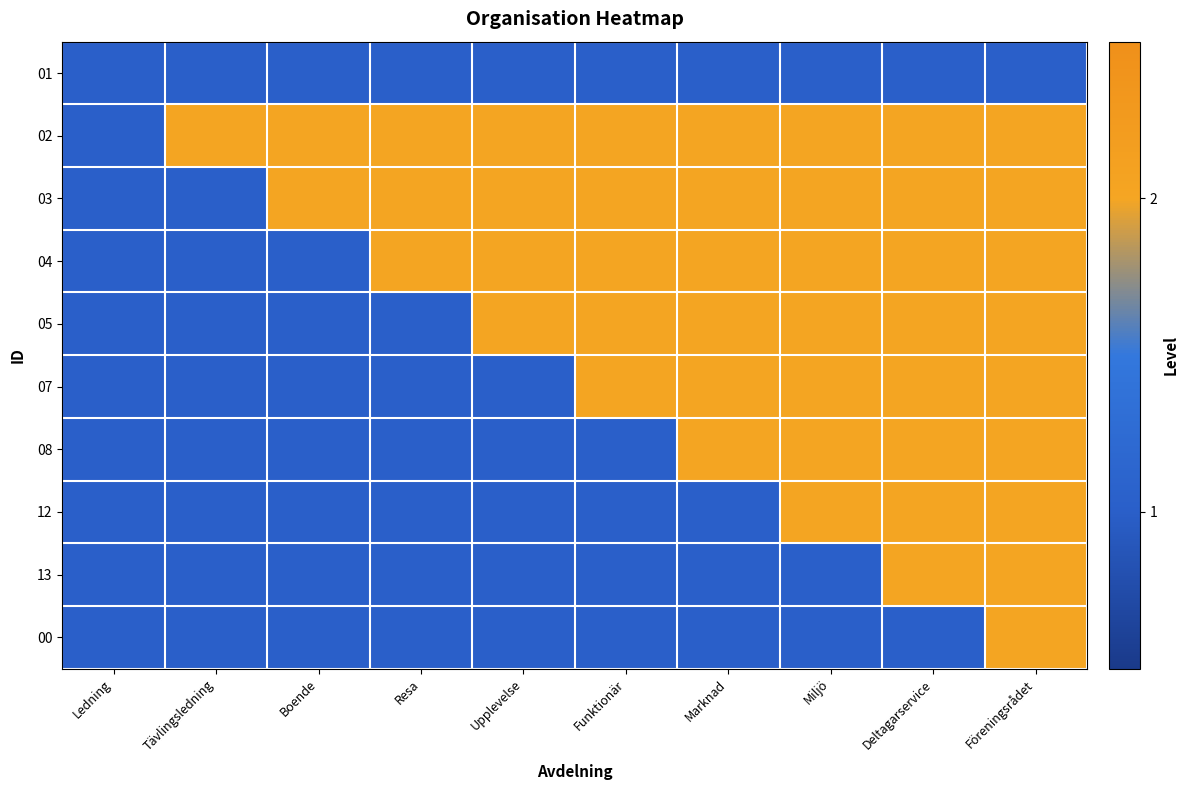

Reading left to right, transcribe all the data shown in this chart.

01: Ledning=1	Tävlingsledning=1	Boende=1	Resa=1	Upplevelse=1	Funktionär=1	Marknad=1	Miljö=1	Deltagarservice=1	Föreningsrådet=1
02: Ledning=1	Tävlingsledning=2	Boende=2	Resa=2	Upplevelse=2	Funktionär=2	Marknad=2	Miljö=2	Deltagarservice=2	Föreningsrådet=2
03: Ledning=1	Tävlingsledning=1	Boende=2	Resa=2	Upplevelse=2	Funktionär=2	Marknad=2	Miljö=2	Deltagarservice=2	Föreningsrådet=2
04: Ledning=1	Tävlingsledning=1	Boende=1	Resa=2	Upplevelse=2	Funktionär=2	Marknad=2	Miljö=2	Deltagarservice=2	Föreningsrådet=2
05: Ledning=1	Tävlingsledning=1	Boende=1	Resa=1	Upplevelse=2	Funktionär=2	Marknad=2	Miljö=2	Deltagarservice=2	Föreningsrådet=2
07: Ledning=1	Tävlingsledning=1	Boende=1	Resa=1	Upplevelse=1	Funktionär=2	Marknad=2	Miljö=2	Deltagarservice=2	Föreningsrådet=2
08: Ledning=1	Tävlingsledning=1	Boende=1	Resa=1	Upplevelse=1	Funktionär=1	Marknad=2	Miljö=2	Deltagarservice=2	Föreningsrådet=2
12: Ledning=1	Tävlingsledning=1	Boende=1	Resa=1	Upplevelse=1	Funktionär=1	Marknad=1	Miljö=2	Deltagarservice=2	Föreningsrådet=2
13: Ledning=1	Tävlingsledning=1	Boende=1	Resa=1	Upplevelse=1	Funktionär=1	Marknad=1	Miljö=1	Deltagarservice=2	Föreningsrådet=2
00: Ledning=1	Tävlingsledning=1	Boende=1	Resa=1	Upplevelse=1	Funktionär=1	Marknad=1	Miljö=1	Deltagarservice=1	Föreningsrådet=2